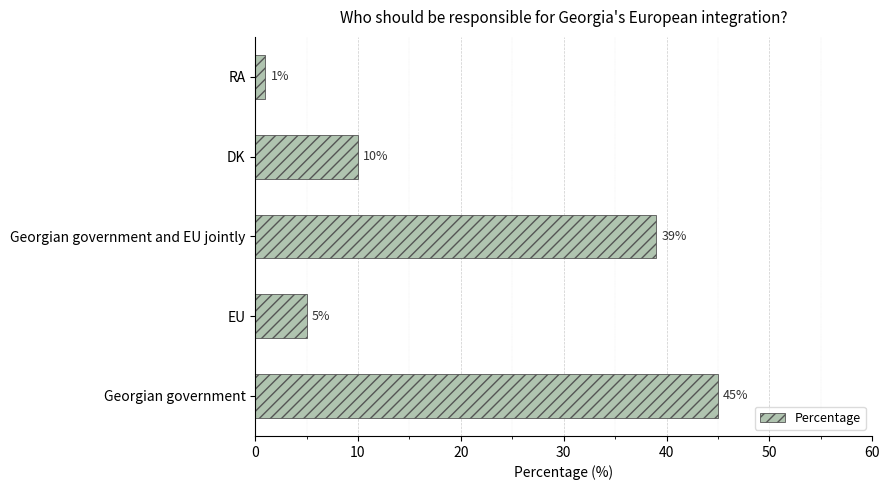

The chart shows a value of 5 at EU. True or false?

True